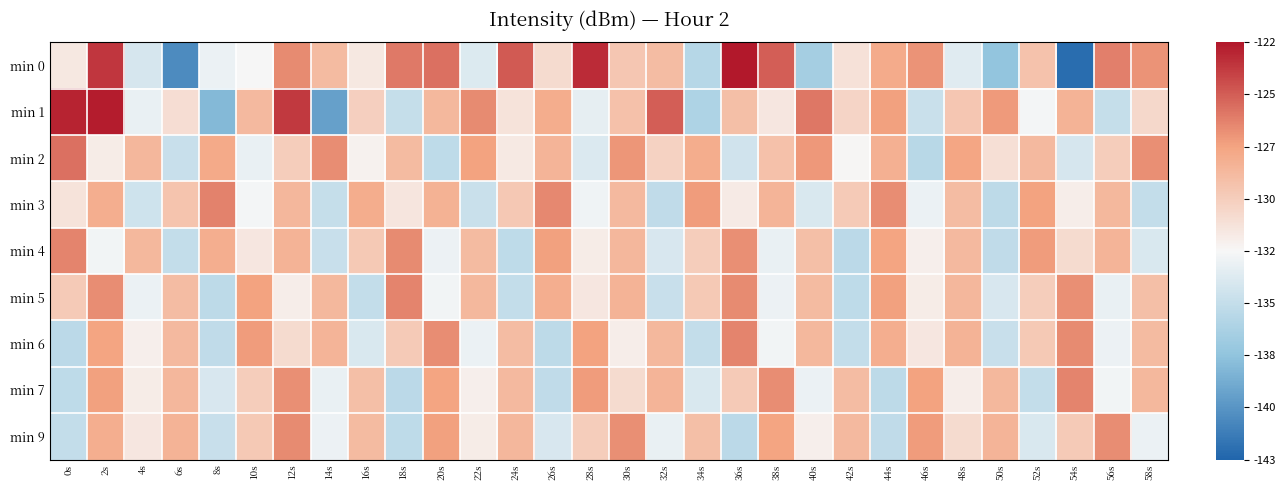

Reading left to right, list all the values displayed in this chart.

min 0: 0s=-131.6	2s=-123.2	4s=-134.2	6s=-140.9	8s=-133.1	10s=-132.5	12s=-126.3	14s=-128.7	16s=-131.6	18s=-125.7	20s=-125.3	22s=-133.8	24s=-124.5	26s=-130.7	28s=-122.8	30s=-129.4	32s=-128.8	34s=-135.8	36s=-122.0	38s=-124.7	40s=-136.7	42s=-131.1	44s=-127.7	46s=-126.6	48s=-133.7	50s=-137.6	52s=-129.2	54s=-142.6	56s=-125.9	58s=-126.6
min 1: 0s=-122.5	2s=-122.2	4s=-133.2	6s=-130.9	8s=-138.3	10s=-128.6	12s=-123.3	14s=-139.8	16s=-130.0	18s=-135.1	20s=-128.5	22s=-126.3	24s=-131.2	26s=-127.8	28s=-133.4	30s=-129.1	32s=-124.7	34s=-136.2	36s=-128.9	38s=-131.5	40s=-125.6	42s=-130.3	44s=-127.1	46s=-134.8	48s=-129.4	50s=-126.9	52s=-132.7	54s=-128.2	56s=-135.1	58s=-130.6
min 2: 0s=-125.3	2s=-131.8	4s=-128.4	6s=-134.9	8s=-127.6	10s=-133.2	12s=-129.8	14s=-126.4	16s=-132.1	18s=-128.7	20s=-135.4	22s=-127.2	24s=-131.6	26s=-128.3	28s=-133.9	30s=-126.7	32s=-130.2	34s=-127.8	36s=-134.5	38s=-129.1	40s=-126.8	42s=-132.4	44s=-128.0	46s=-135.7	48s=-127.4	50s=-131.0	52s=-128.6	54s=-134.2	56s=-129.8	58s=-126.5
min 3: 0s=-131.2	2s=-127.9	4s=-134.6	6s=-129.3	8s=-126.0	10s=-132.7	12s=-128.4	14s=-135.1	16s=-127.8	18s=-131.4	20s=-128.1	22s=-134.8	24s=-129.5	26s=-126.2	28s=-132.9	30s=-128.6	32s=-135.3	34s=-127.0	36s=-131.7	38s=-128.3	40s=-134.0	42s=-129.7	44s=-126.4	46s=-133.1	48s=-128.8	50s=-135.5	52s=-127.2	54s=-131.9	56s=-128.5	58s=-135.2
min 4: 0s=-126.1	2s=-132.8	4s=-128.5	6s=-135.2	8s=-127.9	10s=-131.5	12s=-128.2	14s=-134.9	16s=-129.6	18s=-126.3	20s=-133.0	22s=-128.7	24s=-135.4	26s=-127.1	28s=-131.8	30s=-128.4	32s=-134.1	34s=-129.8	36s=-126.5	38s=-133.2	40s=-128.9	42s=-135.6	44s=-127.3	46s=-132.0	48s=-128.6	50s=-135.3	52s=-127.0	54s=-130.7	56s=-128.3	58s=-134.0
min 5: 0s=-129.7	2s=-126.4	4s=-133.1	6s=-128.8	8s=-135.5	10s=-127.2	12s=-131.9	14s=-128.5	16s=-135.2	18s=-126.1	20s=-132.8	22s=-128.5	24s=-135.2	26s=-127.9	28s=-131.5	30s=-128.2	32s=-134.9	34s=-129.6	36s=-126.3	38s=-133.0	40s=-128.7	42s=-135.4	44s=-127.1	46s=-131.8	48s=-128.4	50s=-134.1	52s=-129.8	54s=-126.5	56s=-133.2	58s=-128.9
min 6: 0s=-135.6	2s=-127.3	4s=-132.0	6s=-128.6	8s=-135.3	10s=-127.0	12s=-130.7	14s=-128.3	16s=-134.0	18s=-129.7	20s=-126.4	22s=-133.1	24s=-128.8	26s=-135.5	28s=-127.2	30s=-131.9	32s=-128.5	34s=-135.2	36s=-126.1	38s=-132.8	40s=-128.5	42s=-135.2	44s=-127.9	46s=-131.5	48s=-128.2	50s=-134.9	52s=-129.6	54s=-126.3	56s=-133.0	58s=-128.7
min 7: 0s=-135.4	2s=-127.1	4s=-131.8	6s=-128.4	8s=-134.1	10s=-129.8	12s=-126.5	14s=-133.2	16s=-128.9	18s=-135.6	20s=-127.3	22s=-132.0	24s=-128.6	26s=-135.3	28s=-127.0	30s=-130.7	32s=-128.3	34s=-134.0	36s=-129.7	38s=-126.4	40s=-133.1	42s=-128.8	44s=-135.5	46s=-127.2	48s=-131.9	50s=-128.5	52s=-135.2	54s=-126.1	56s=-132.8	58s=-128.5
min 9: 0s=-135.2	2s=-127.9	4s=-131.5	6s=-128.2	8s=-134.9	10s=-129.6	12s=-126.3	14s=-133.0	16s=-128.7	18s=-135.4	20s=-127.1	22s=-131.8	24s=-128.4	26s=-134.1	28s=-129.8	30s=-126.5	32s=-133.2	34s=-128.9	36s=-135.6	38s=-127.3	40s=-132.0	42s=-128.6	44s=-135.3	46s=-127.0	48s=-130.7	50s=-128.3	52s=-134.0	54s=-129.7	56s=-126.4	58s=-133.1